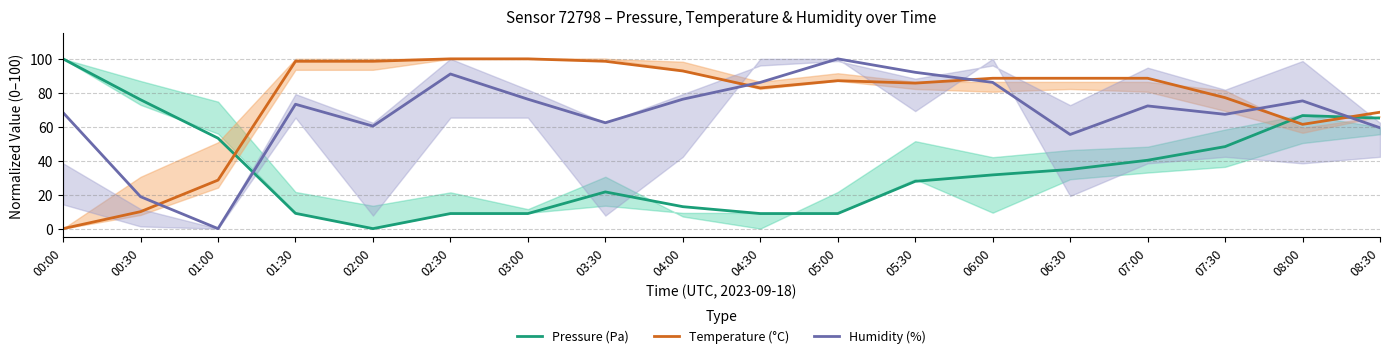

What value does the Temperature (°C) series have at 06:30?

88.6